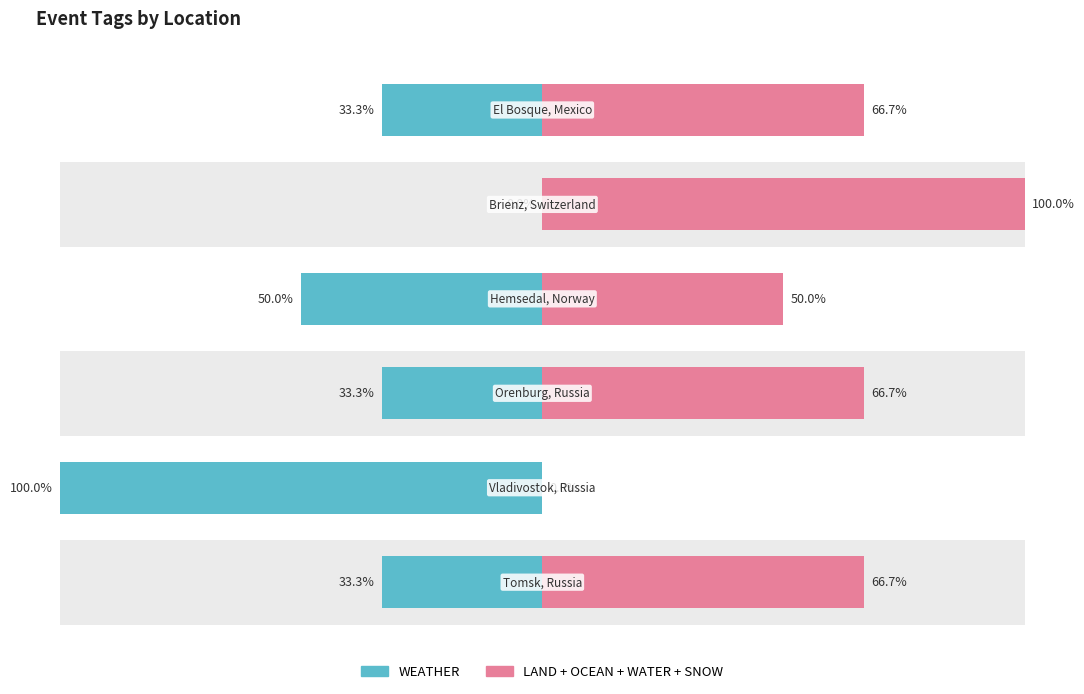

The value of WEATHER at 1 is -51.7. True or false?

False